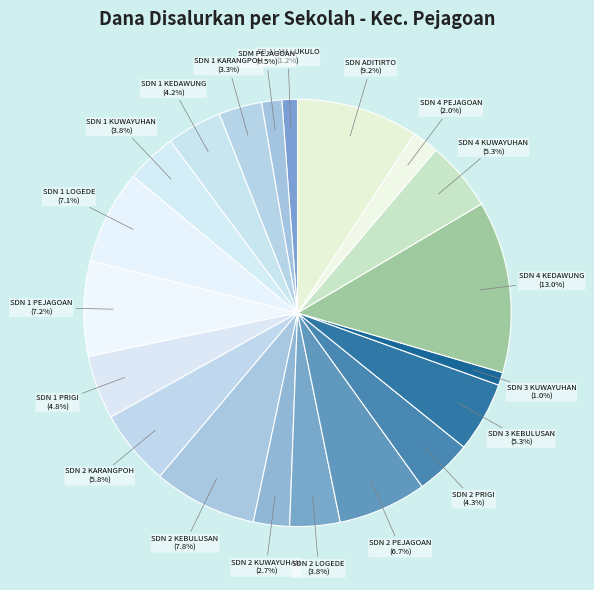

To the nearest percent, what is the average slice percentage?

5%